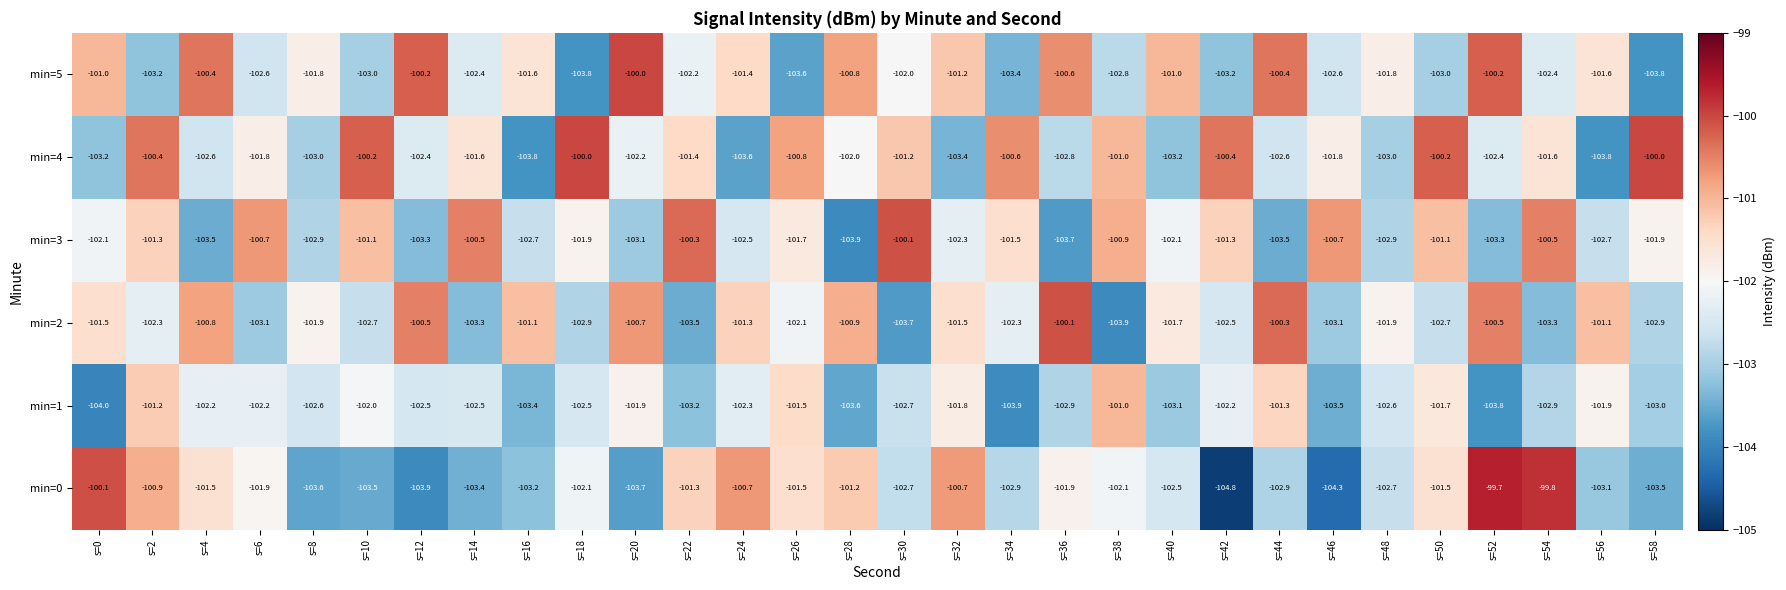

What is the average value of the min=4 series?

-101.9